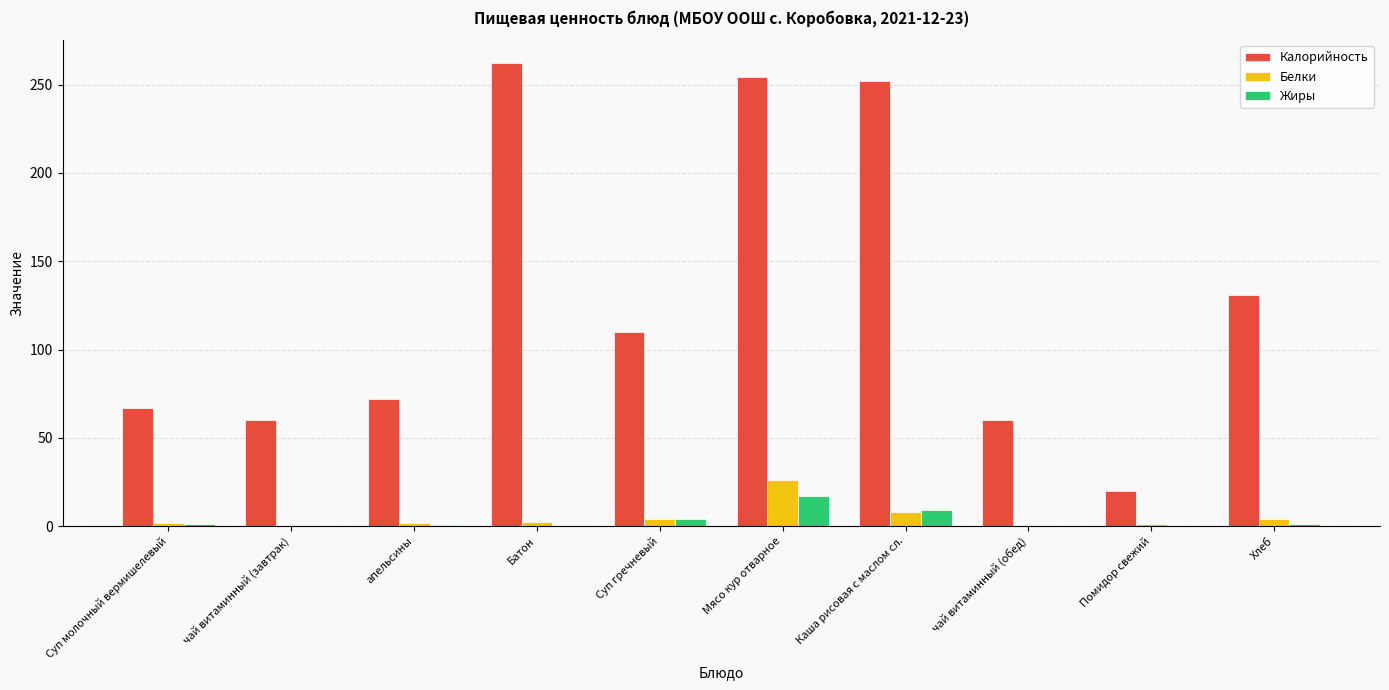

The value of Калорийность at Суп гречневый is 110.0. True or false?

True